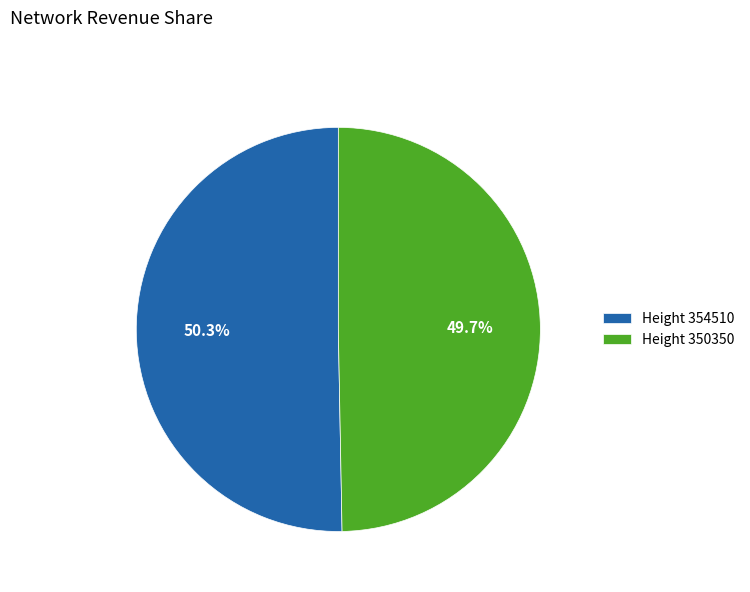

Is there a majority slice in this chart?

Yes